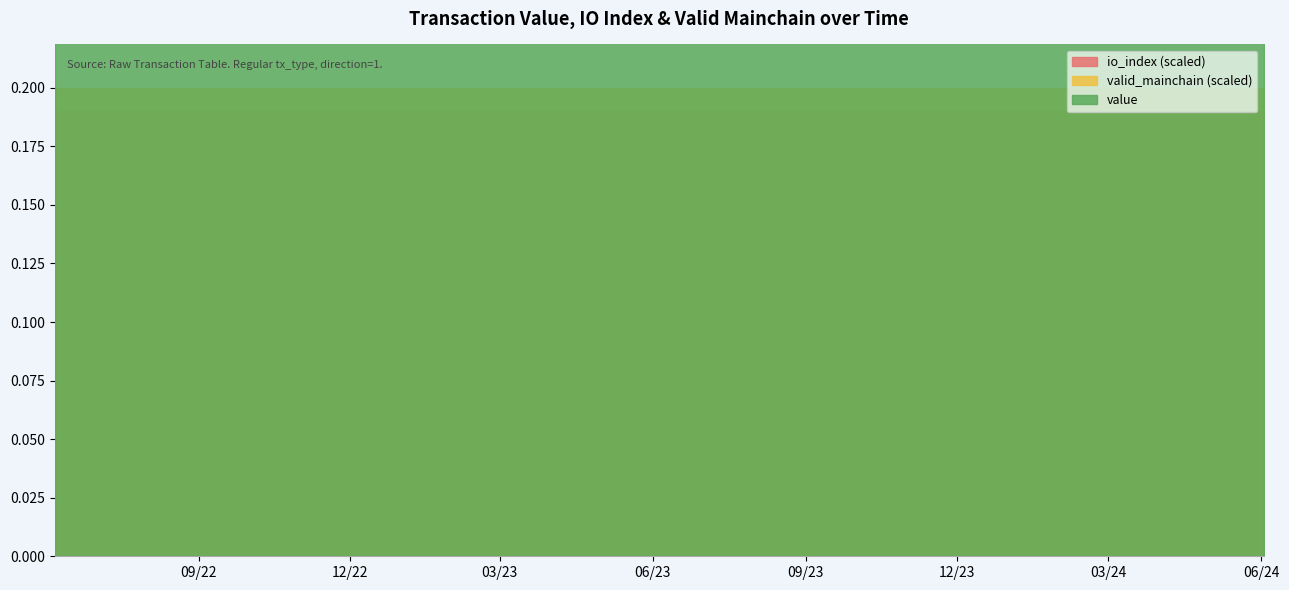

What is the value of the value point at the 24th from the left?

0.2